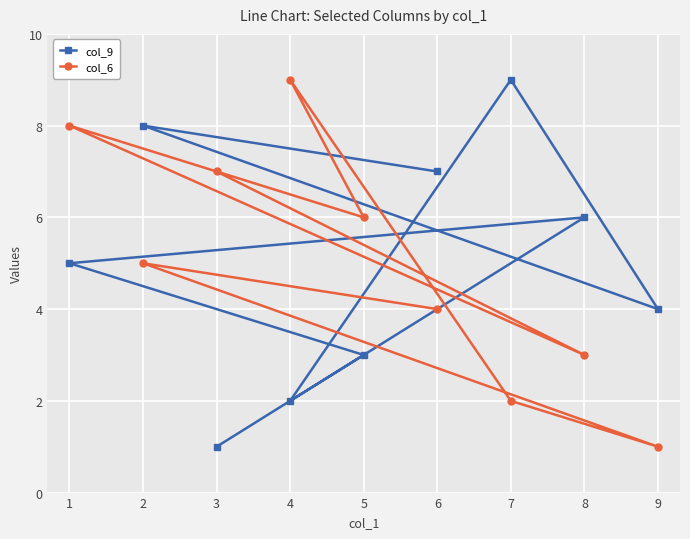

How many interior local valleys does the col_6 series have?

3